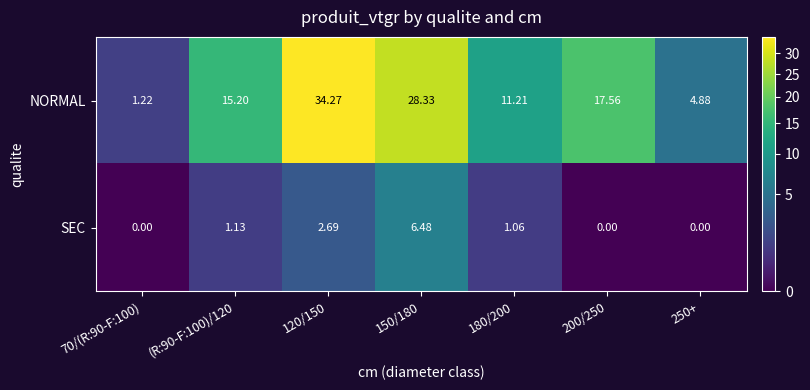

What is the maximum value shown in the chart?

34.3